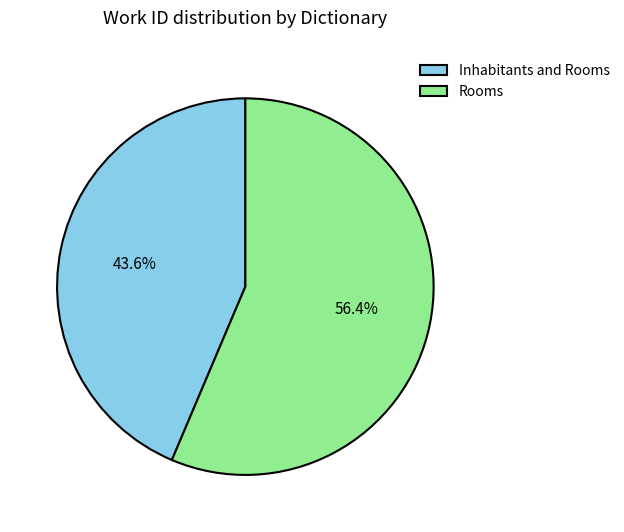

What percentage do Rooms and Inhabitants and Rooms together represent?

100.0%